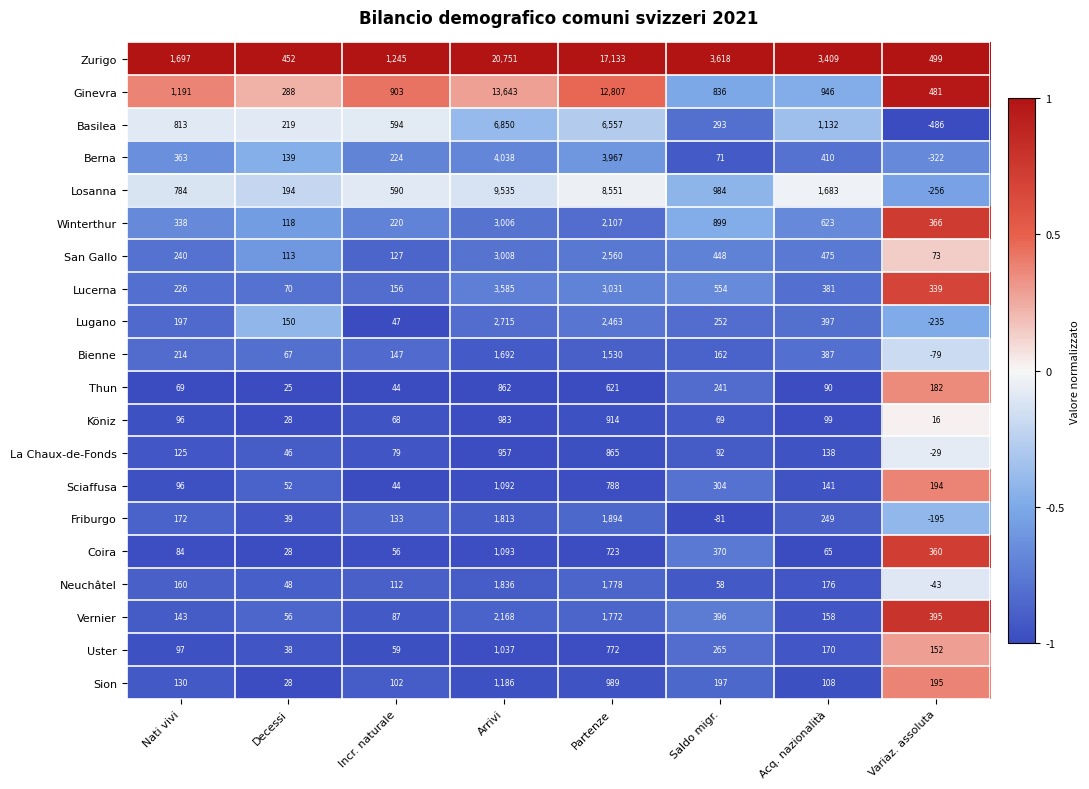

What is the difference between the maximum and minimum values in the Basilea series?

7336